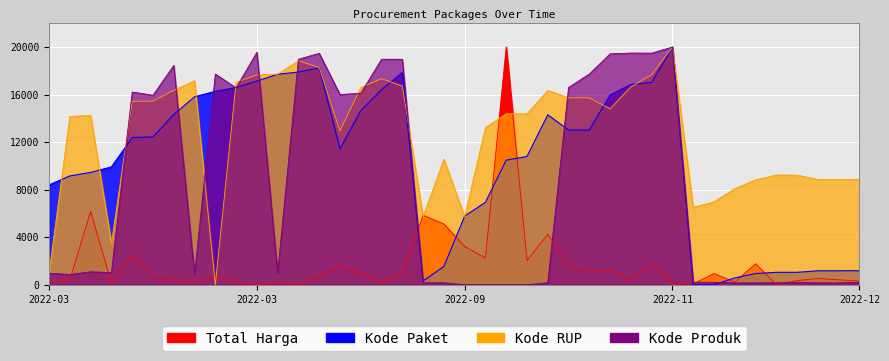

How many values in the Kode RUP series exceed 14380?

21